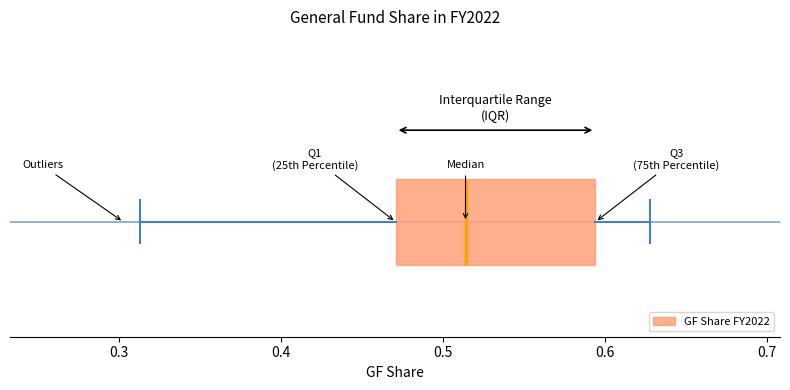

Where does the left whisker of the box end on the x-axis? The values are not printed on the chart, so give them approximately, as read against the axis.

0.31